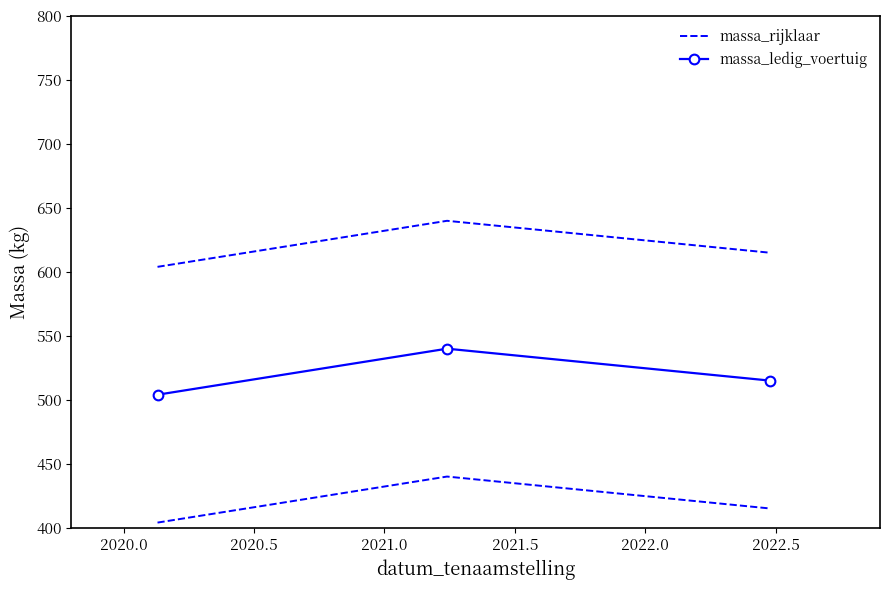

What is the value of the massa_rijklaar point at the 1st from the left?

604